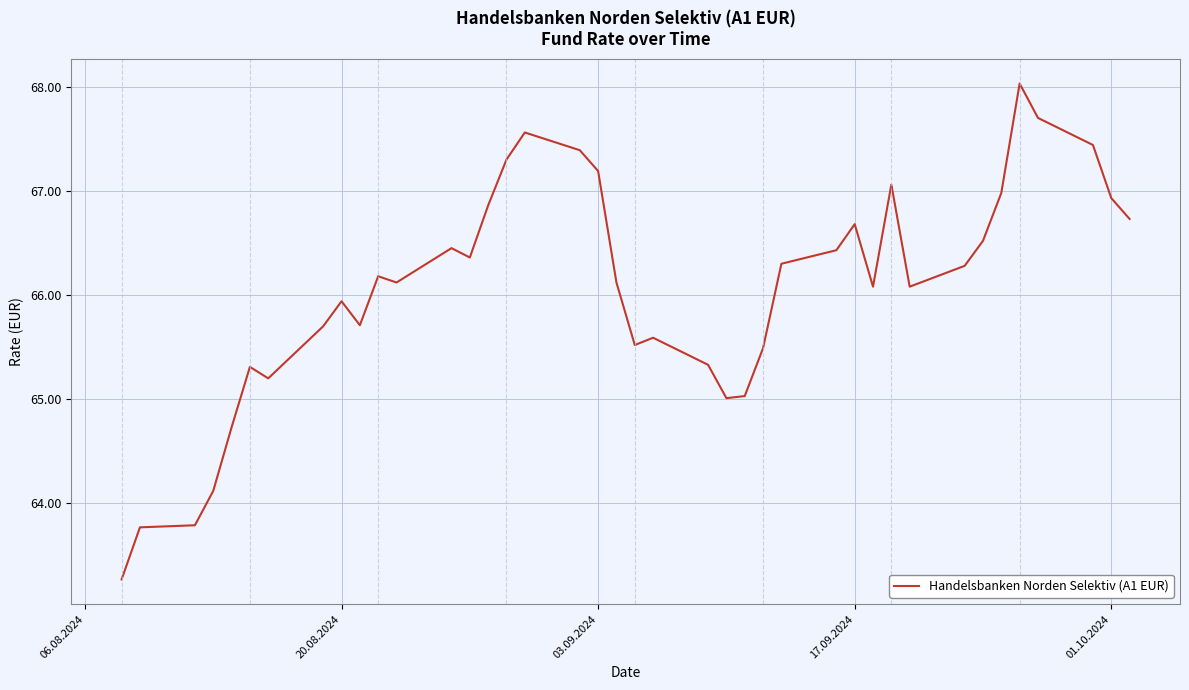

What is the difference between the maximum and minimum values?

4.8